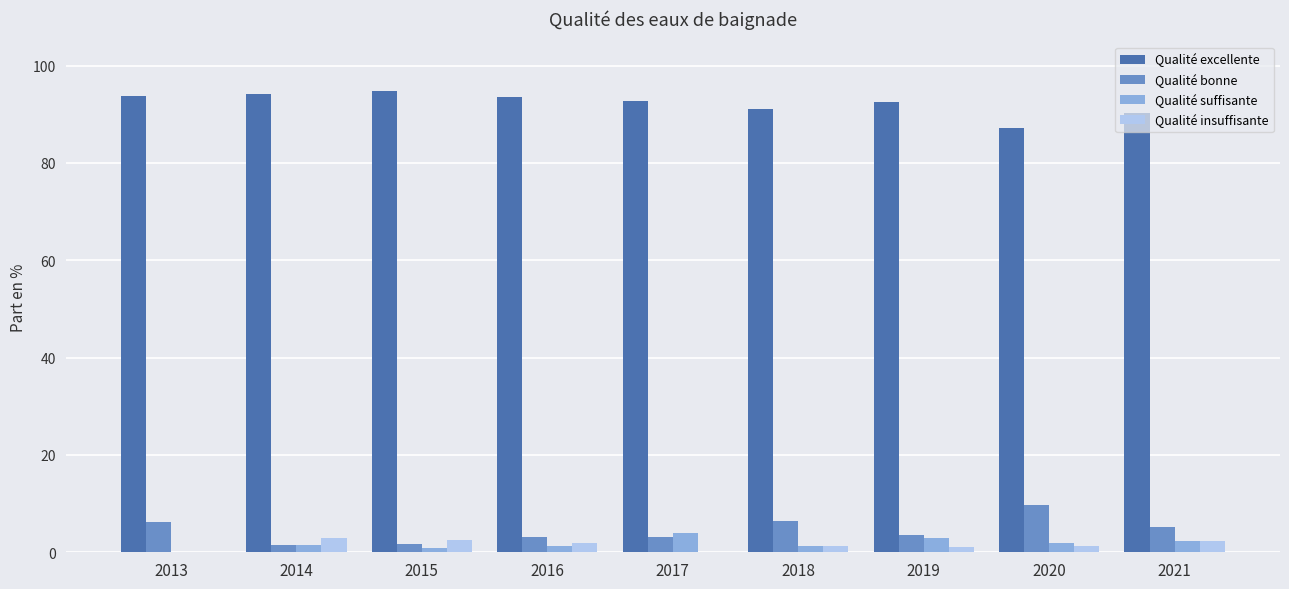

At which label is Qualité bonne closest to 5?

2021